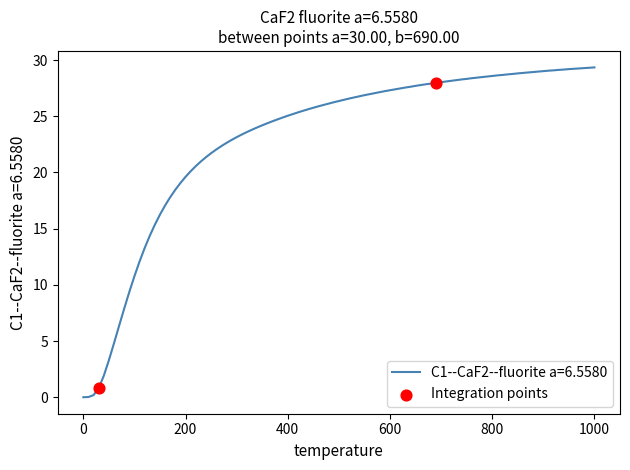

What is the maximum value shown in the chart?

29.4